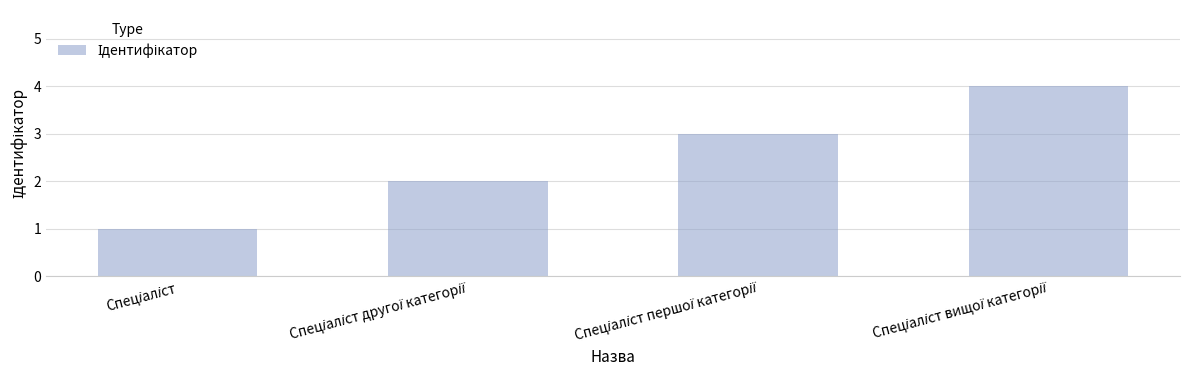

What is the difference between the maximum and minimum values?

3